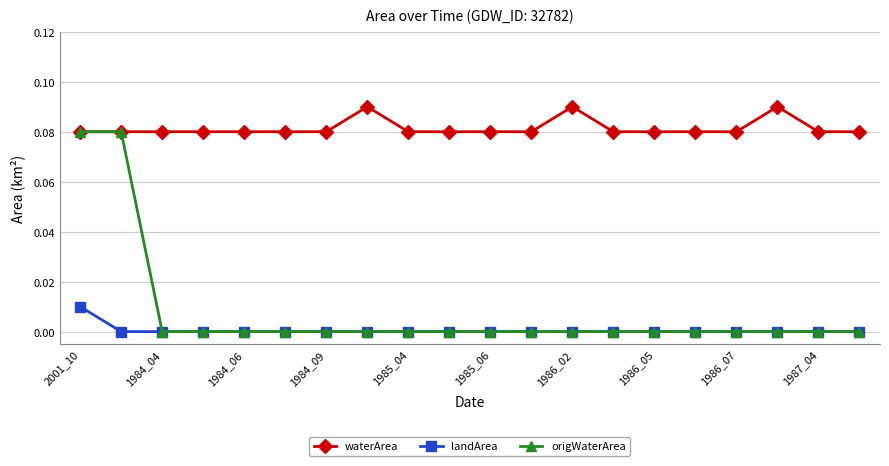

True or false: waterArea has more than 2 interior local peaks.

True